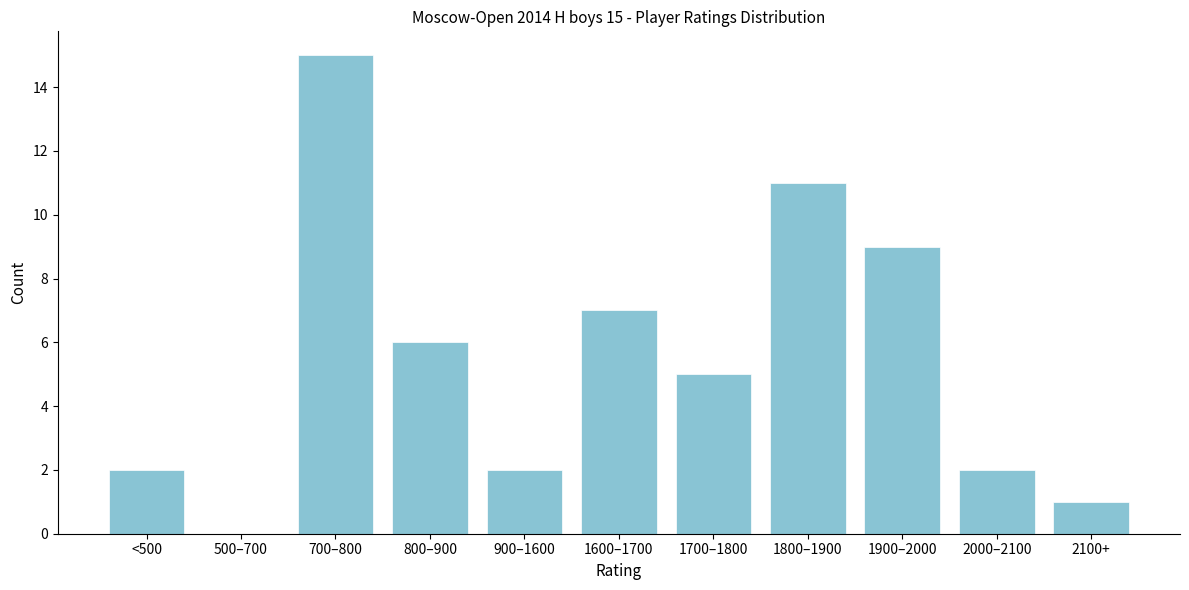

Reading right to left, what are all the values shown in this chart?

2100+=1	2000–2100=2	1900–2000=9	1800–1900=11	1700–1800=5	1600–1700=7	900–1600=2	800–900=6	700–800=15	500–700=0	<500=2